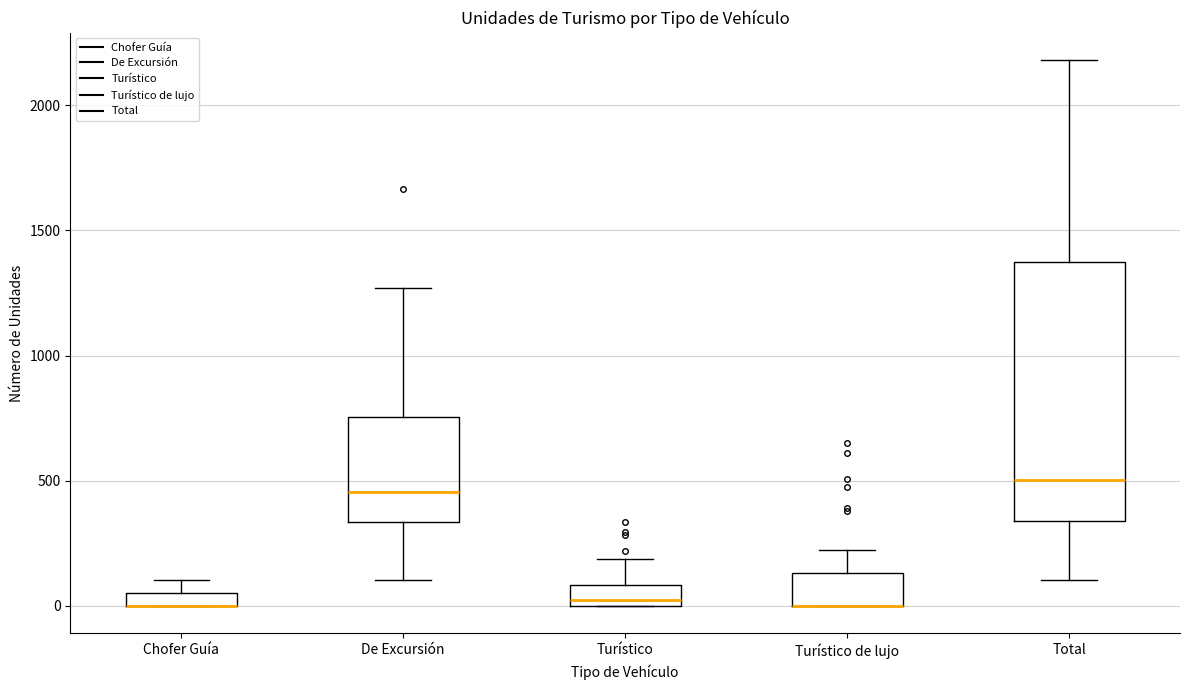

Which box is the tallest, from its lower edge to its upper edge?

Total